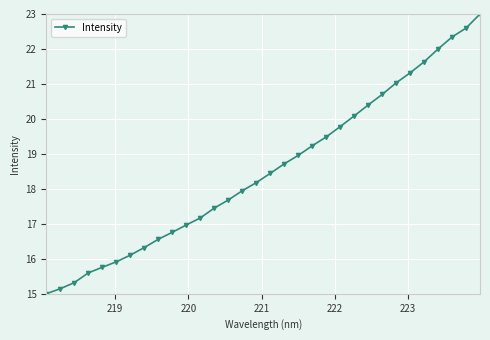

Reading left to right, what are all the values shown in this chart?

15.0	15.1	15.3	15.6	15.8	15.9	16.1	16.3	16.6	16.8	17.0	17.2	17.5	17.7	17.9	18.2	18.4	18.7	19.0	19.2	19.5	19.8	20.1	20.4	20.7	21.0	21.3	21.6	22.0	22.3	22.6	23.0